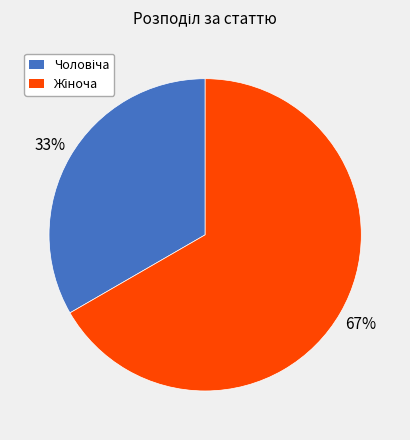

To the nearest percent, what is the average slice percentage?

50%